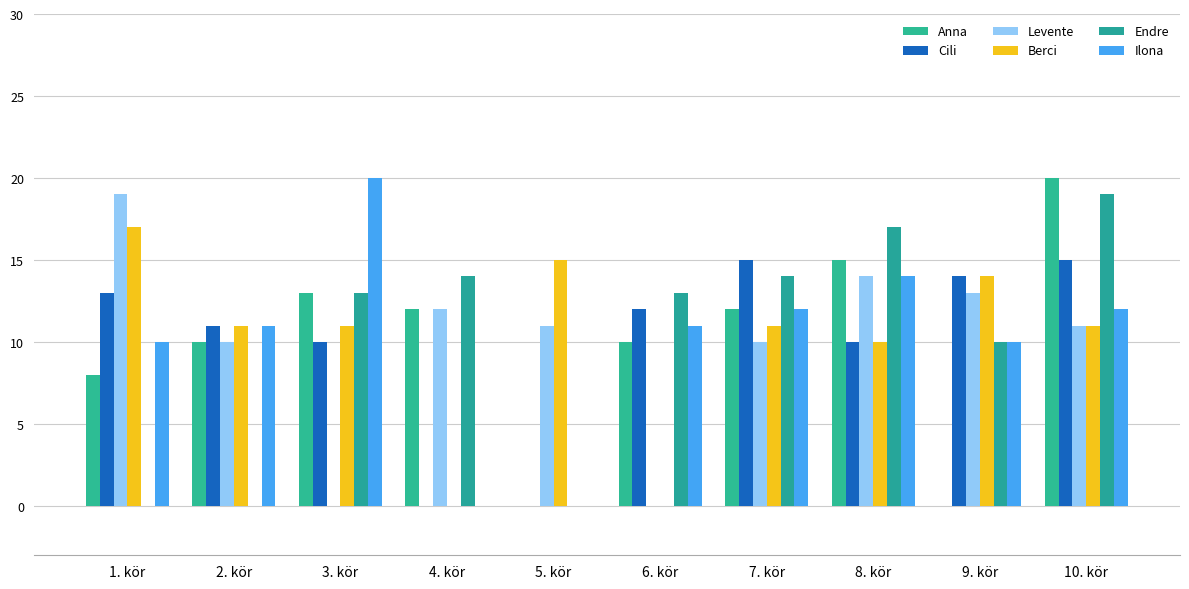

At which label does Berci first exceed 11?

1. kör